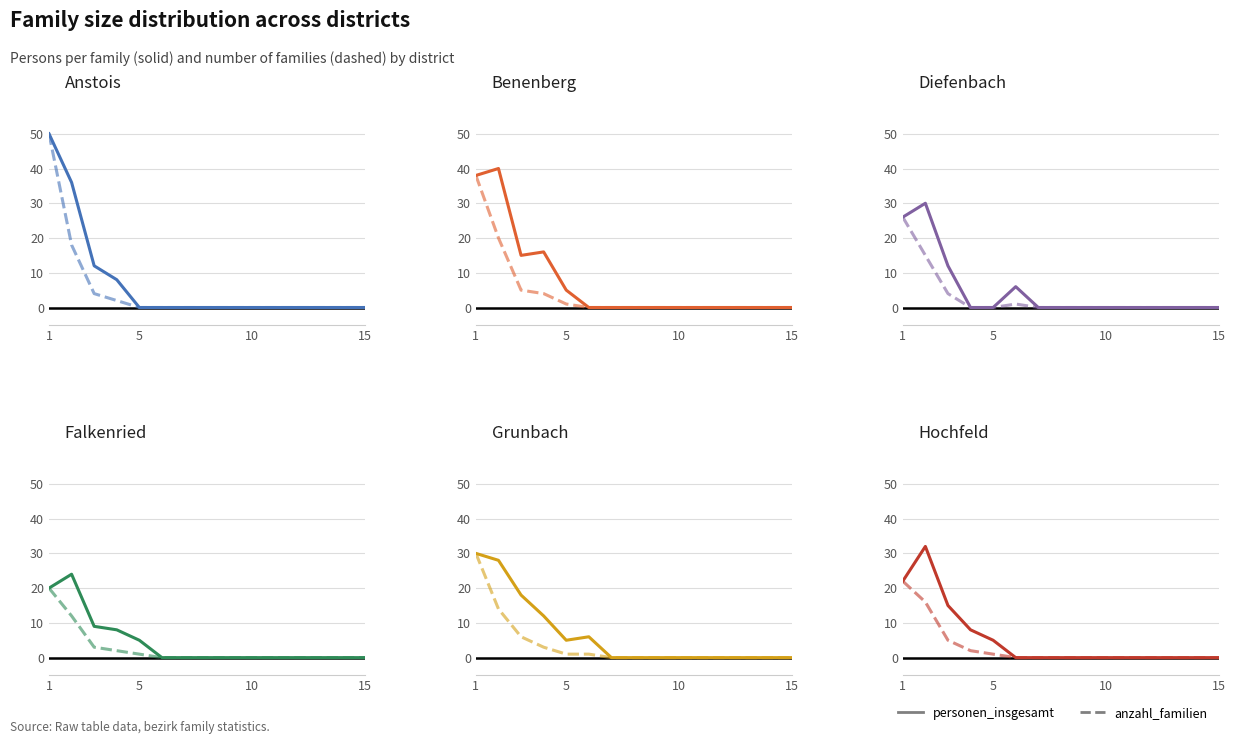

List the series in order of their overall mean, highest first.

personen_insgesamt, anzahl_familien